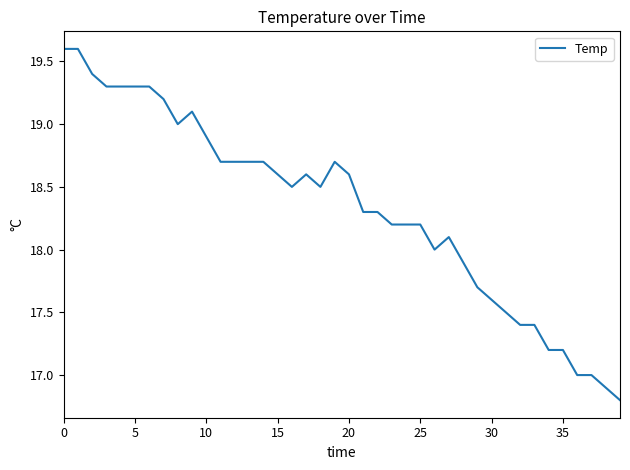

How many distinct data groups are displayed?

1